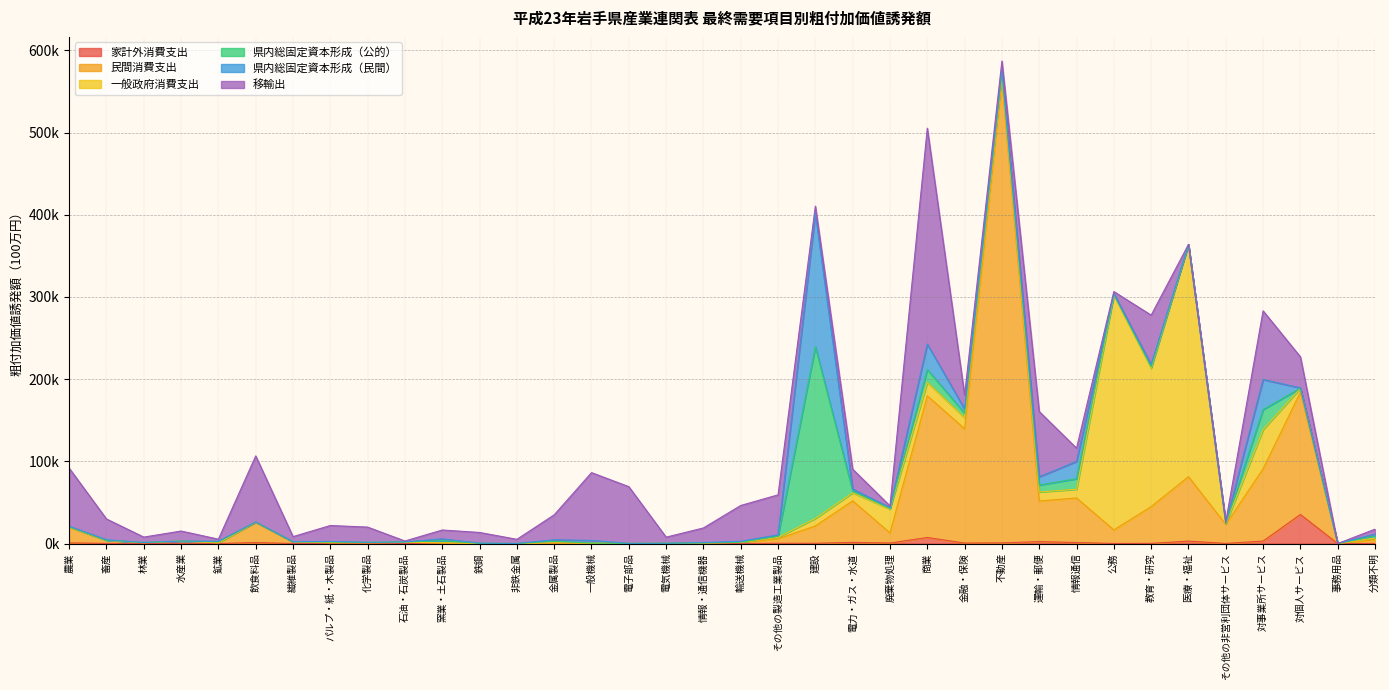

What is the average value of the 県内総固定資本形成（公的） series?

8208